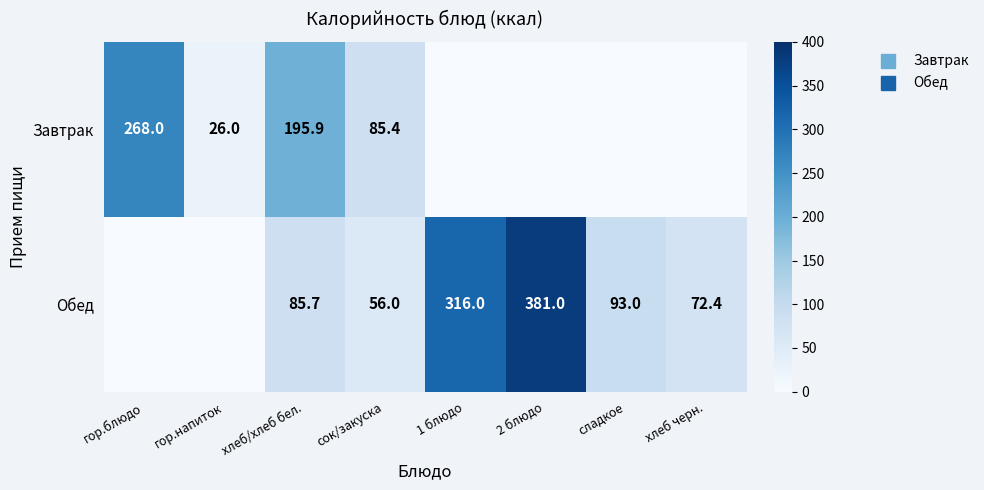

What is the average value of the Завтрак series?

71.9